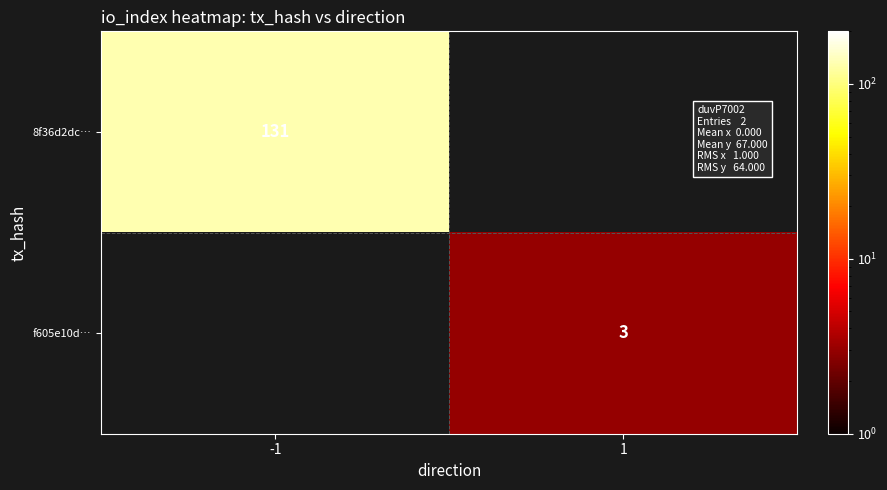

Is it true that f605e10d… equals 3 at 1?

True